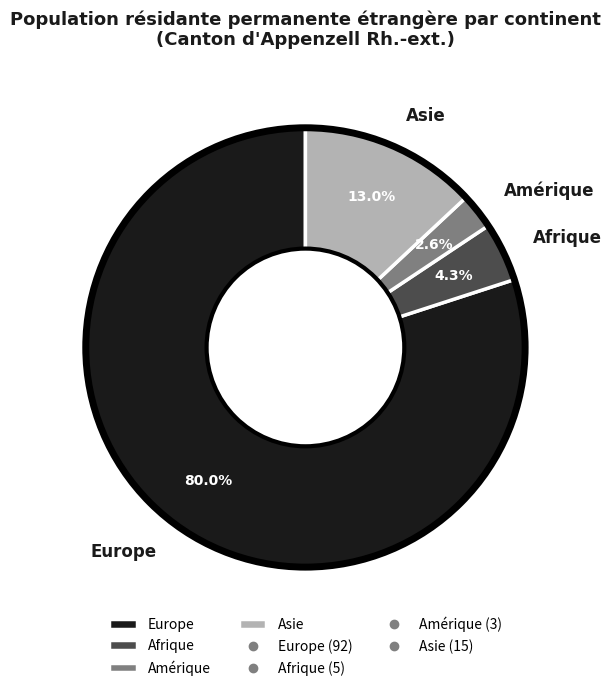

The Amérique slice represents 3% of the pie. True or false?

True